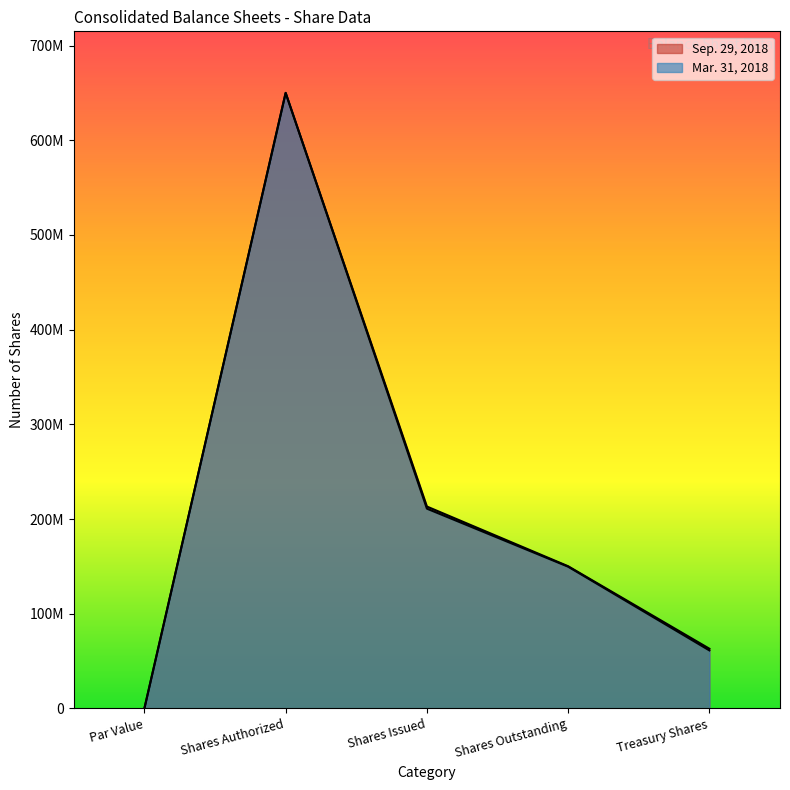

Reading left to right, transcribe all the data shown in this chart.

Sep. 29, 2018: 0	650000000	213208924	150150297	63058627
Mar. 31, 2018: 0	650000000	210991091	149698407	61292684